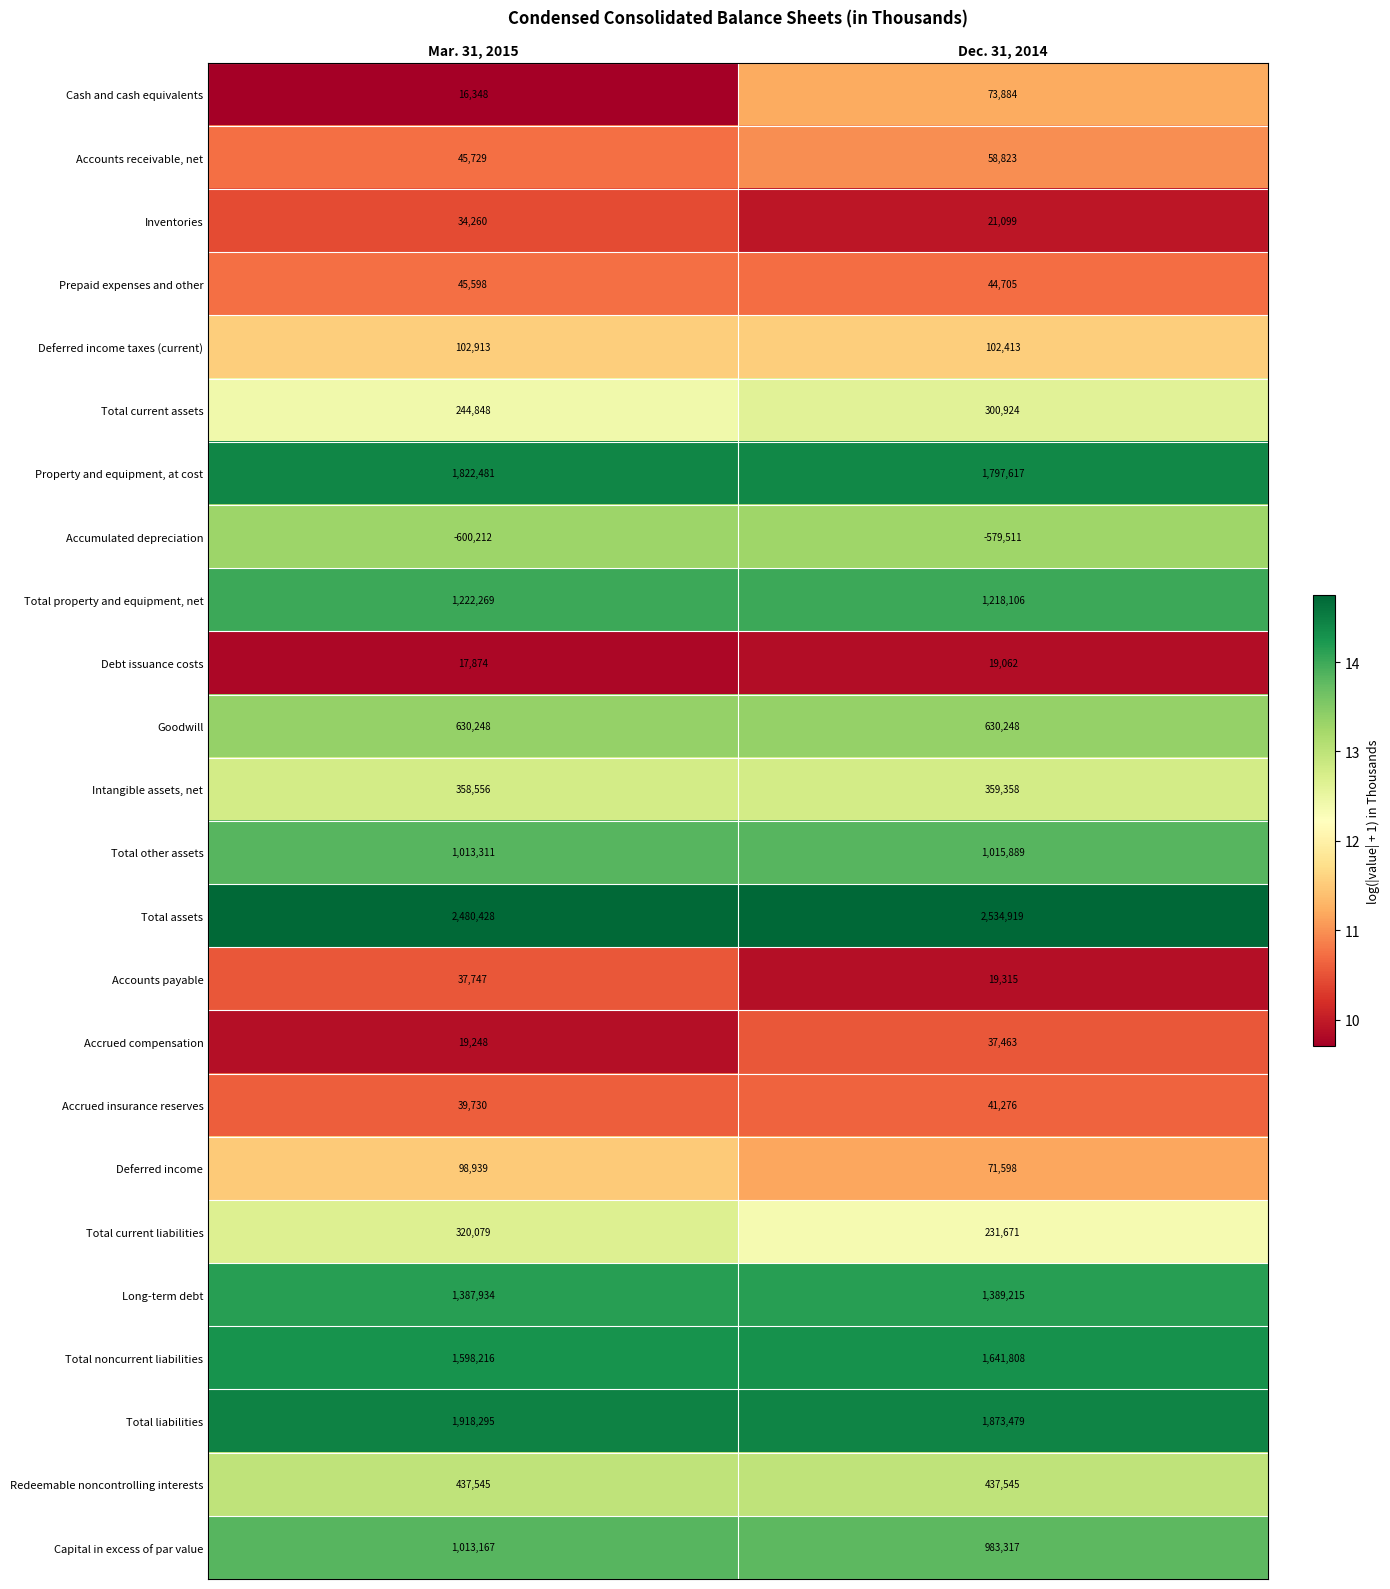

What value does the Accrued compensation series have at Mar. 31, 2015, to the nearest 50?

19250